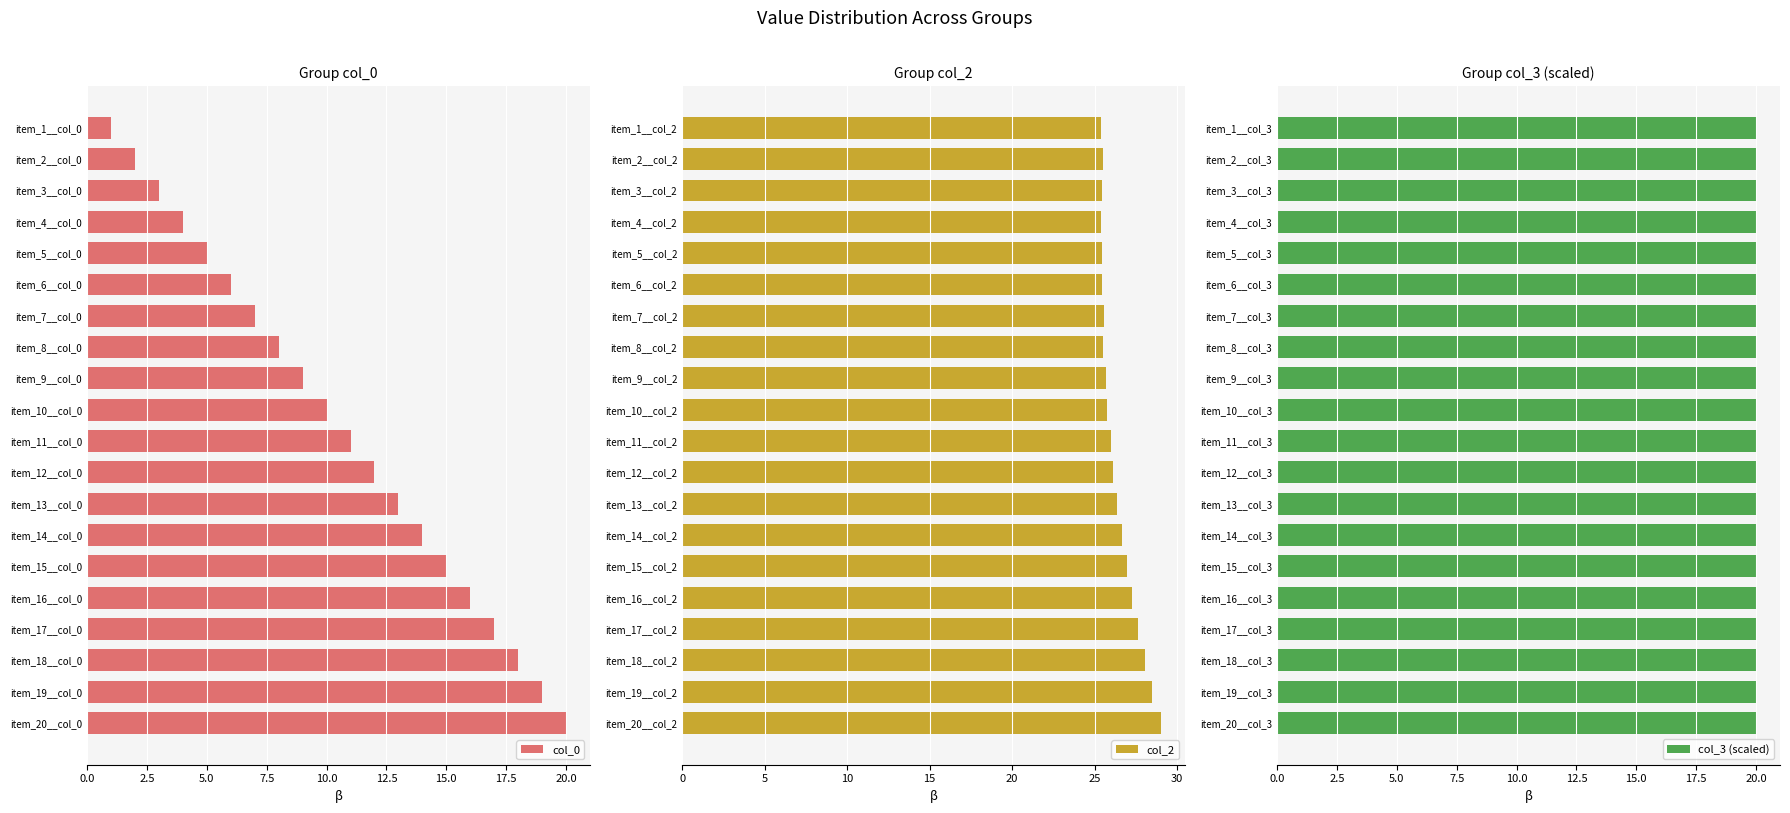

What are all the series names shown in the legend?

col_0, col_2, col_3 (scaled)